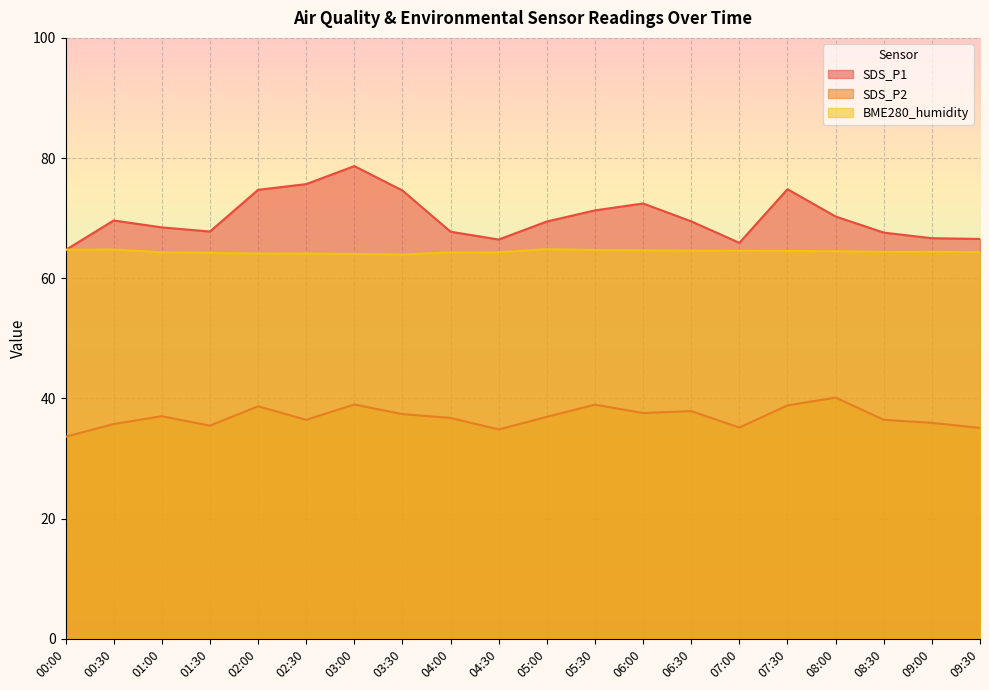

Is the value of BME280_humidity at 08:00 greater than the value of SDS_P1 at 06:30?

No